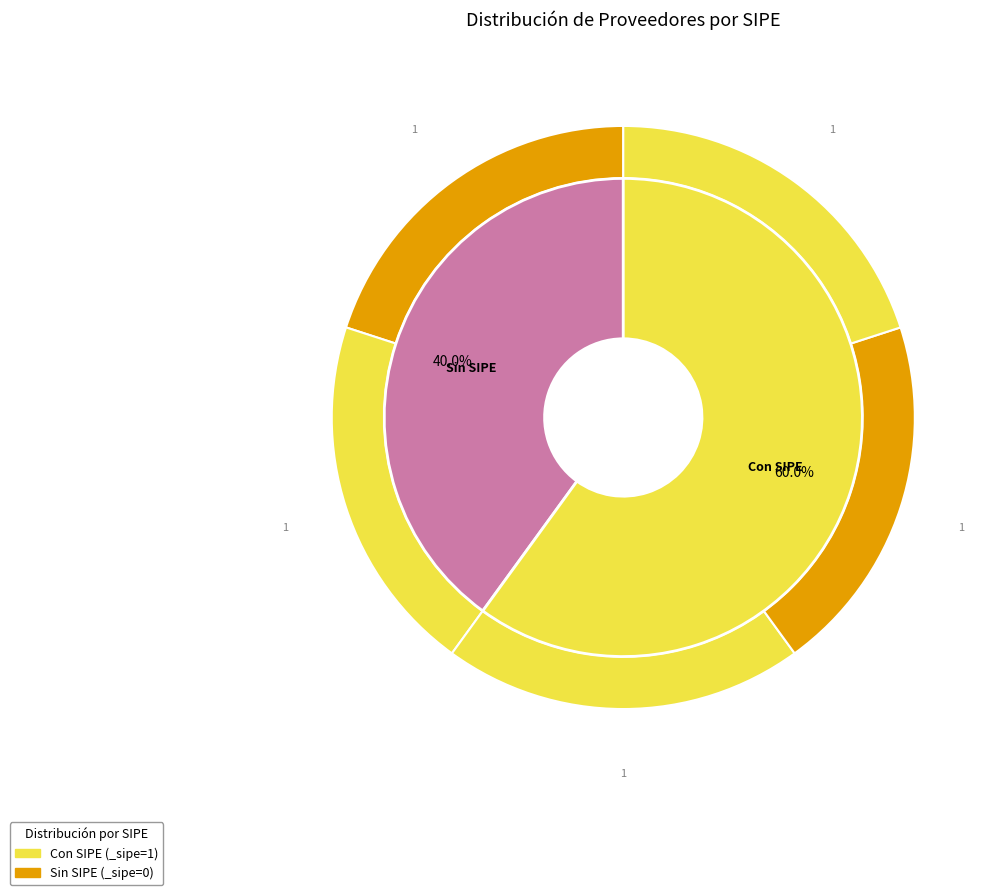

How many segments does this pie chart have?

5